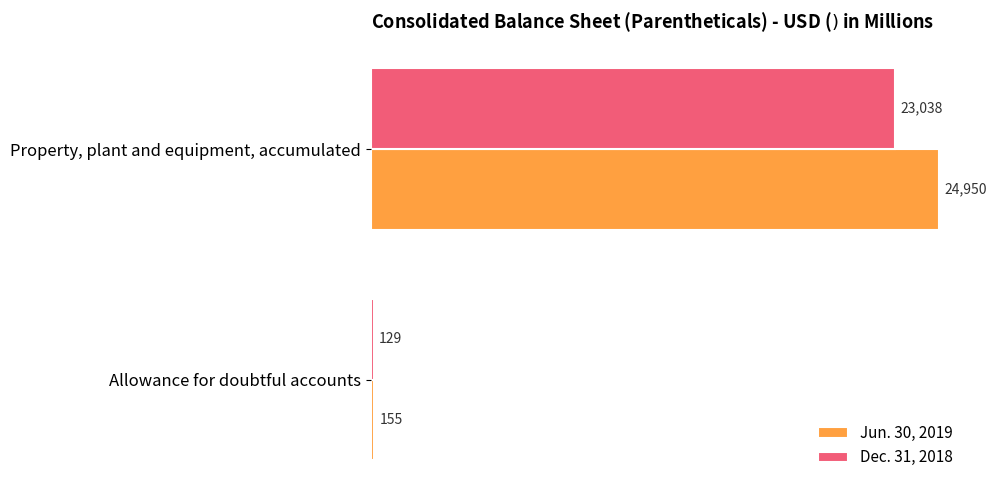

What is the approximate value of Dec. 31, 2018 at Allowance for doubtful accounts?

129